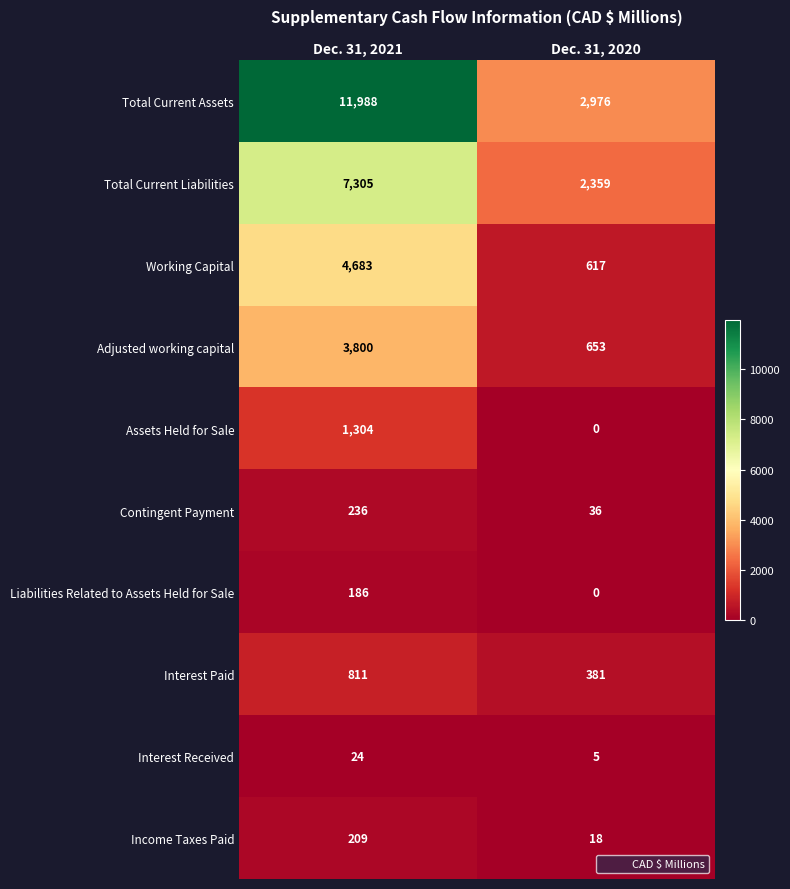

How many series are shown in this chart?

10